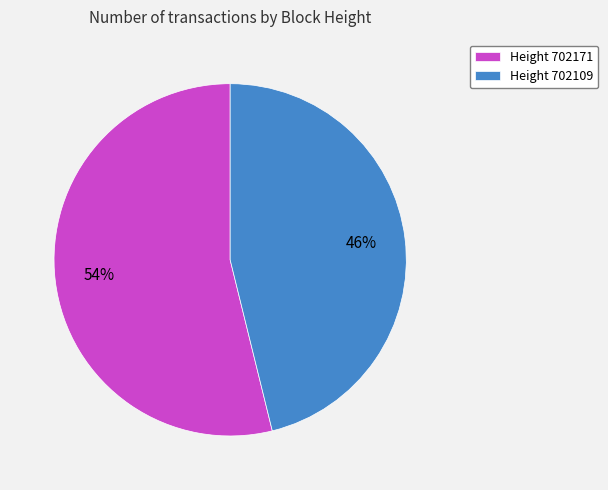

What is the largest slice in the pie chart?

Height 702171